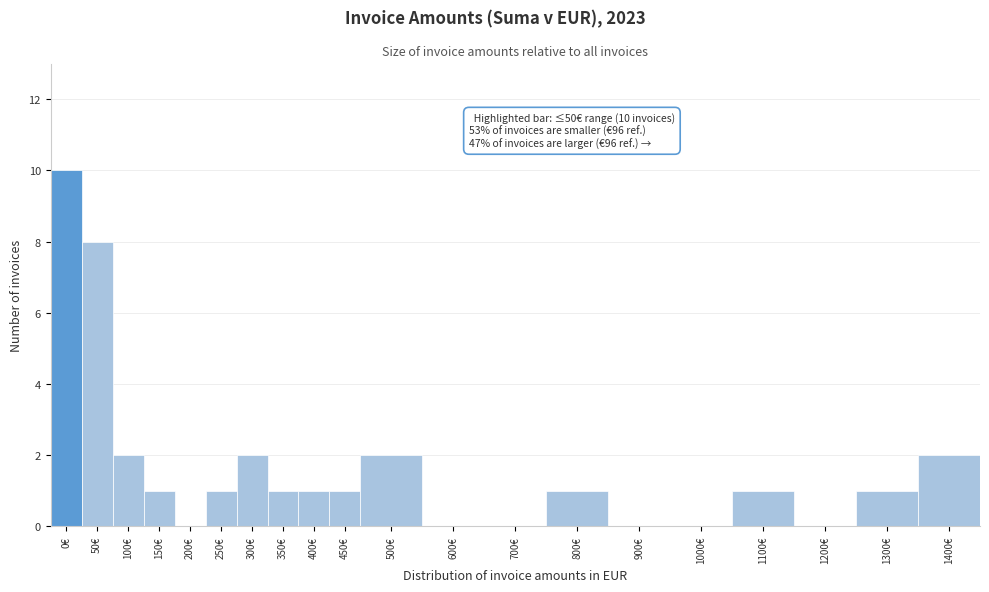

Reading left to right, list all the values displayed in this chart.

0€=10	50€=8	100€=2	150€=1	200€=0	250€=1	300€=2	350€=1	400€=1	450€=1	500€=2	600€=0	700€=0	800€=1	900€=0	1000€=0	1100€=1	1200€=0	1300€=1	1400€=2